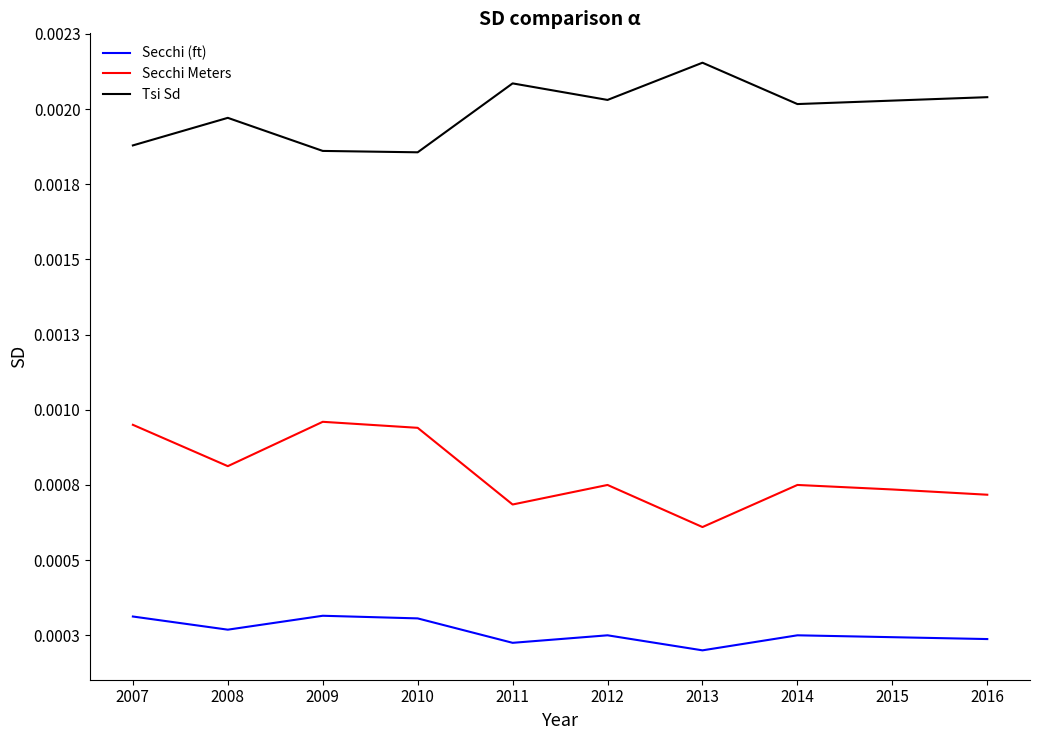

Is this an area chart (filled region under the line)?

No